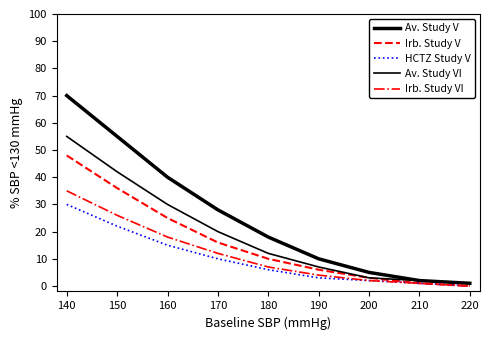

Where does the Av. Study V series first go above 18?

140